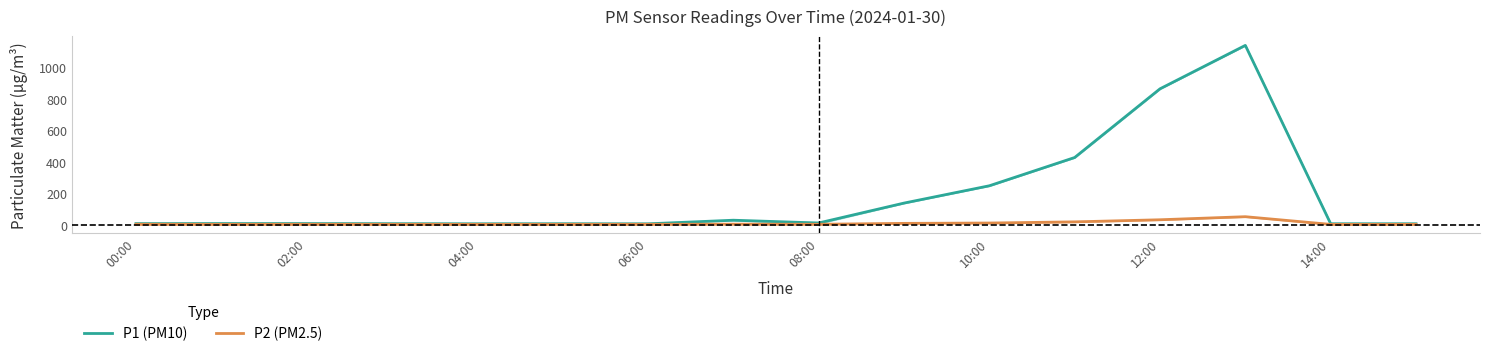

The P1 (PM10) series shows 8.8 at 04:00. True or false?

True